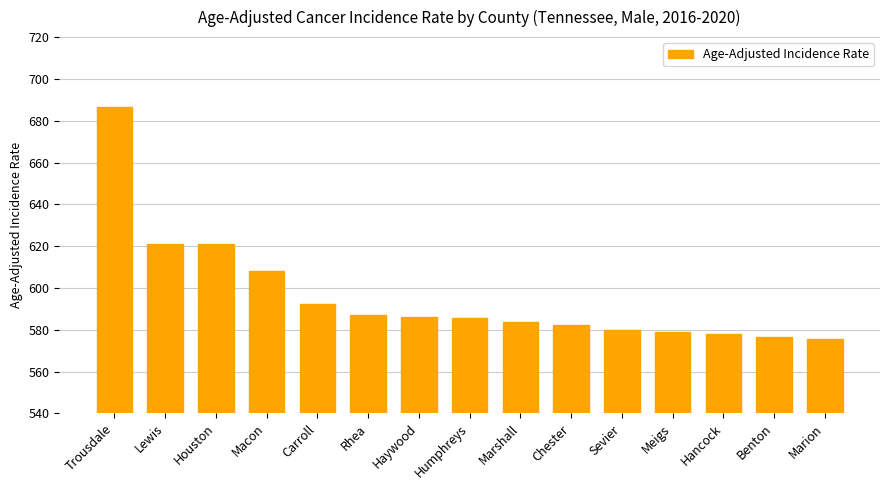

Where does the data first go above 585?

Trousdale